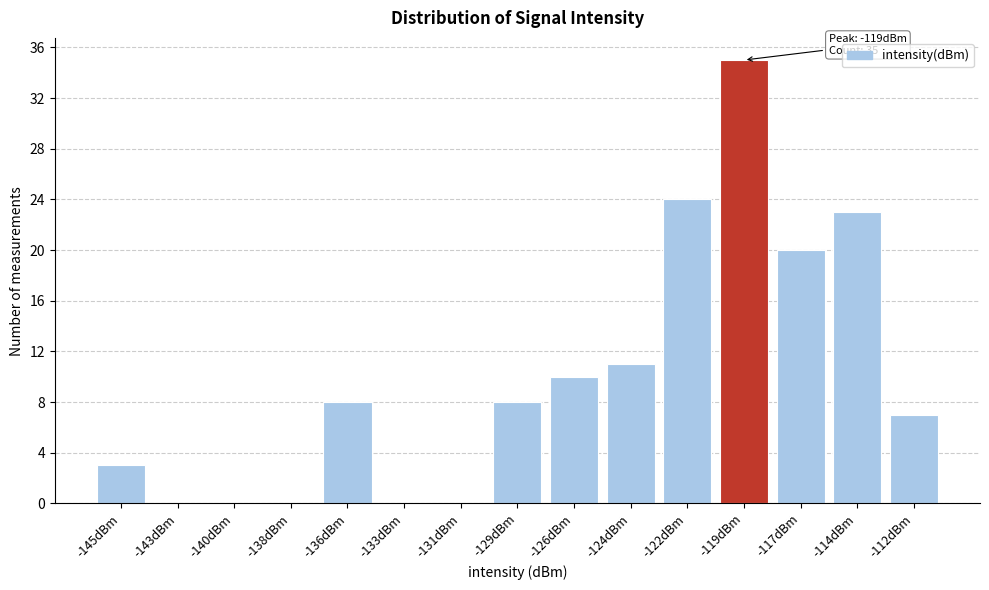

Reading left to right, extract all data points from this chart.

-145dBm=3	-143dBm=0	-140dBm=0	-138dBm=0	-136dBm=8	-133dBm=0	-131dBm=0	-129dBm=8	-126dBm=10	-124dBm=11	-122dBm=24	-119dBm=35	-117dBm=20	-114dBm=23	-112dBm=7